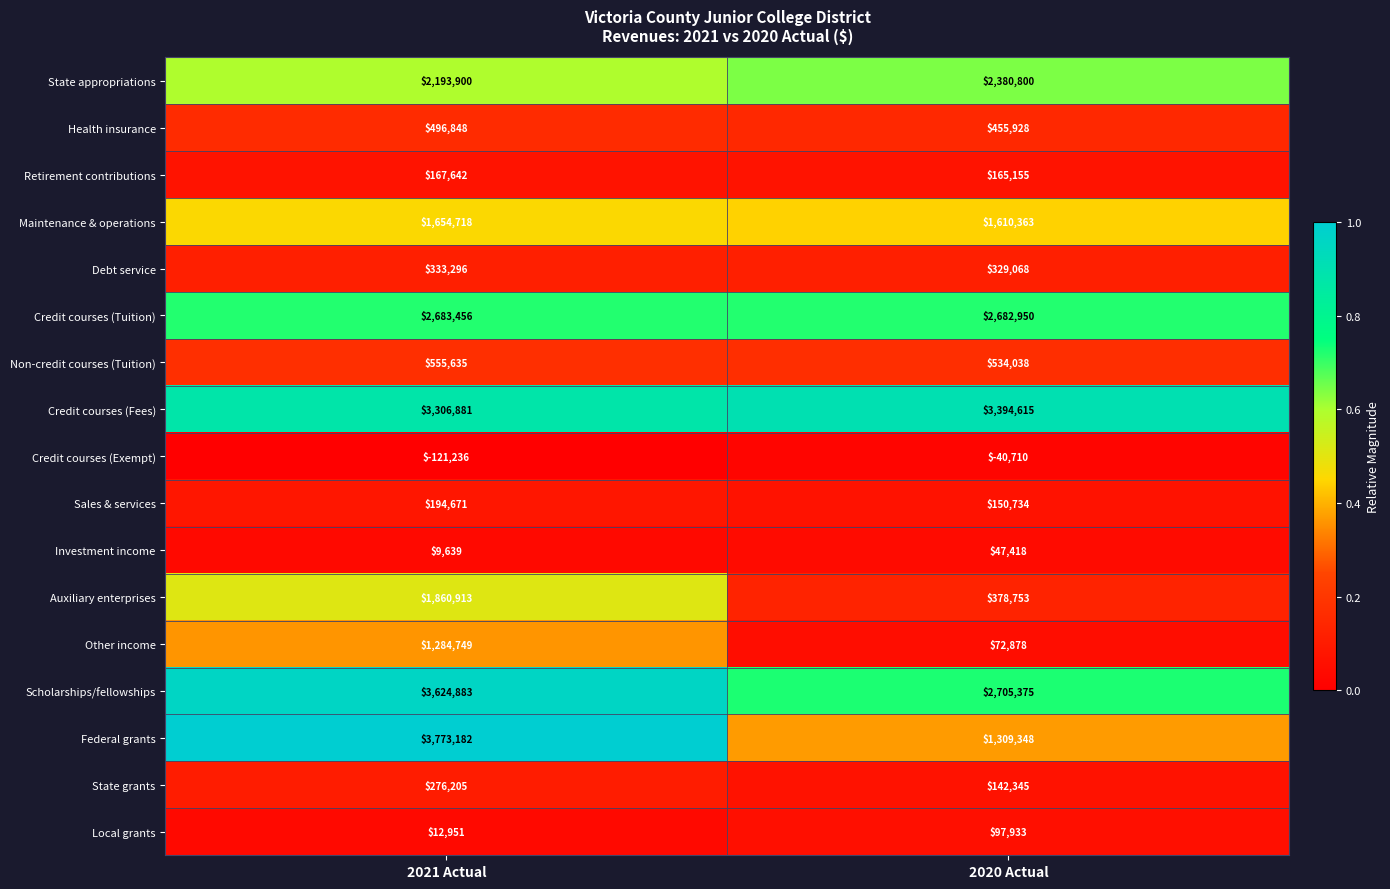

What is the spread (max minus min) of values at 2020 Actual?

3435325